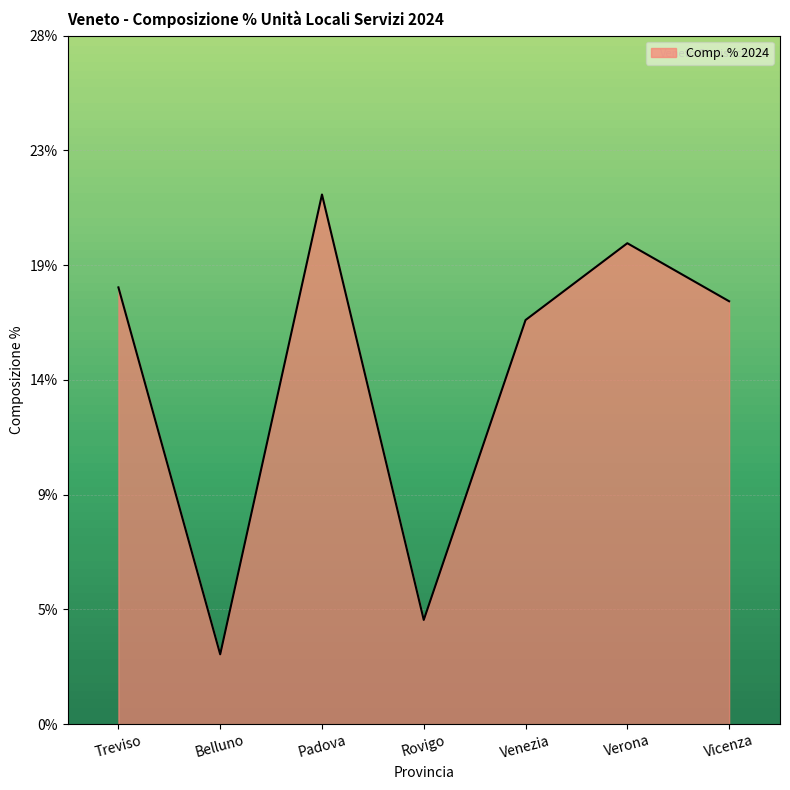

What position from the right is Verona?

2